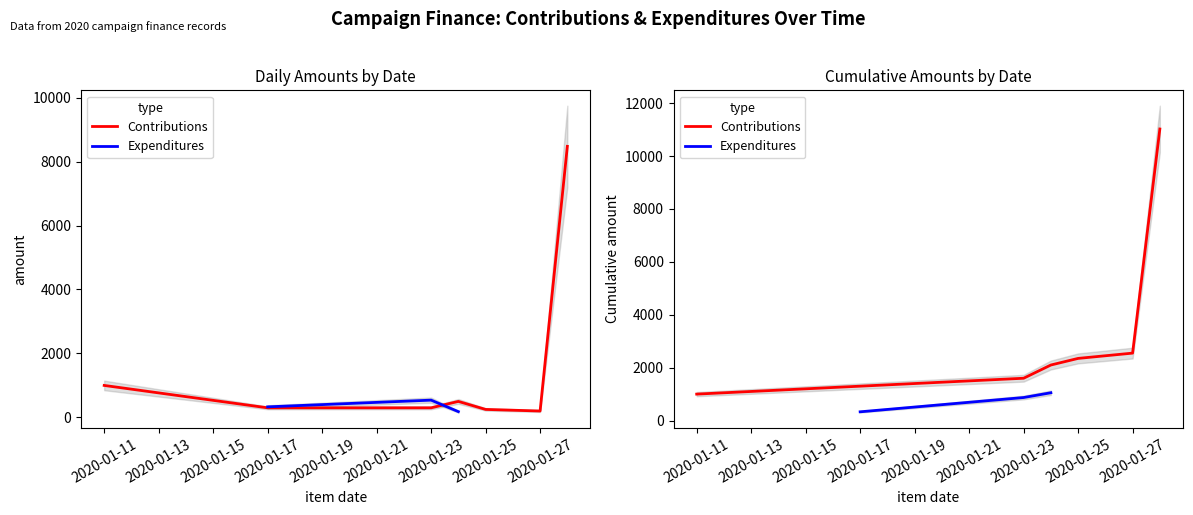

Is this an area chart (filled region under the line)?

No